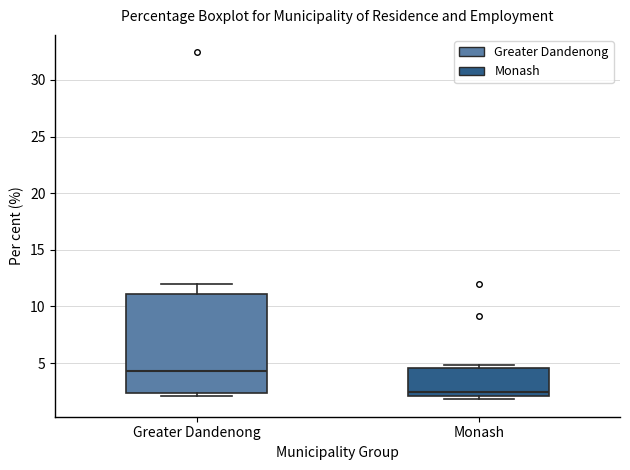

Reading left to right, read every box against the y-axis: the position of its median line, the range the box covers, and the ends of its whiskers. The values are not printed on the chart, so give them approximately, as read against the axis.

Greater Dandenong: median 4.5, box 2.5 to 11.0, whiskers 2.0 to 12.0
Monash: median 2.5, box 2.0 to 4.5, whiskers 2.0 (just below the box's lower edge) to 5.0